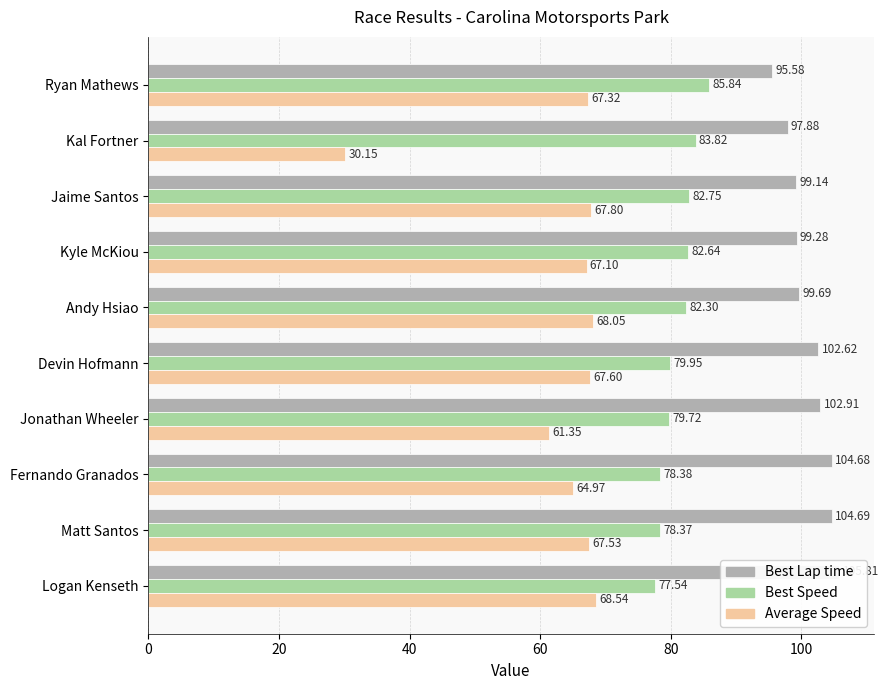

What is the lowest value of the Average Speed series?

30.1